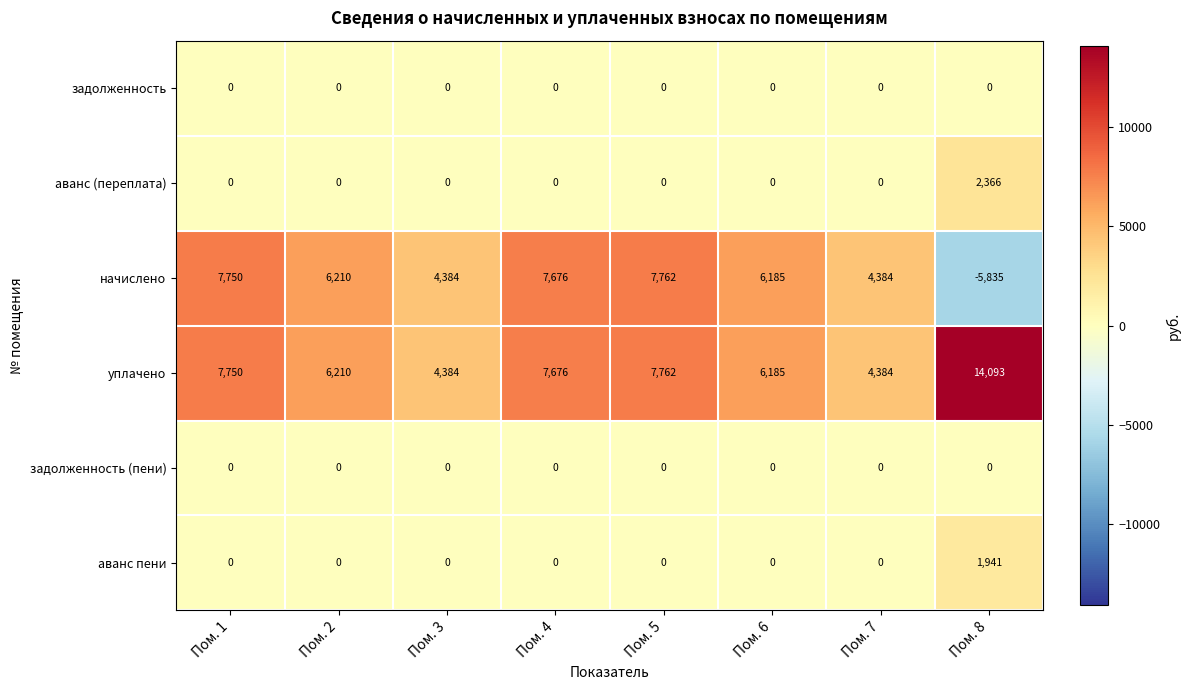

Which series changed the most between Пом. 3 and Пом. 8?

начислено